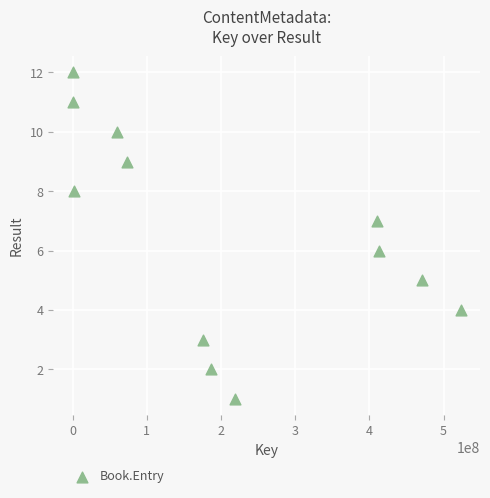

What is the average X value?

211153330